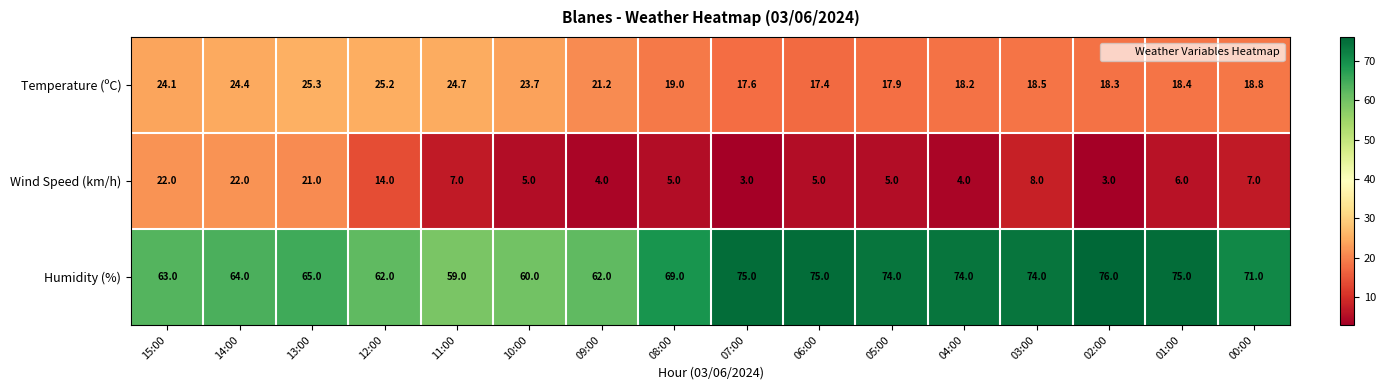

Rank the series at 06:00 from lowest to highest value.

Wind Speed (km/h), Temperature (ºC), Humidity (%)